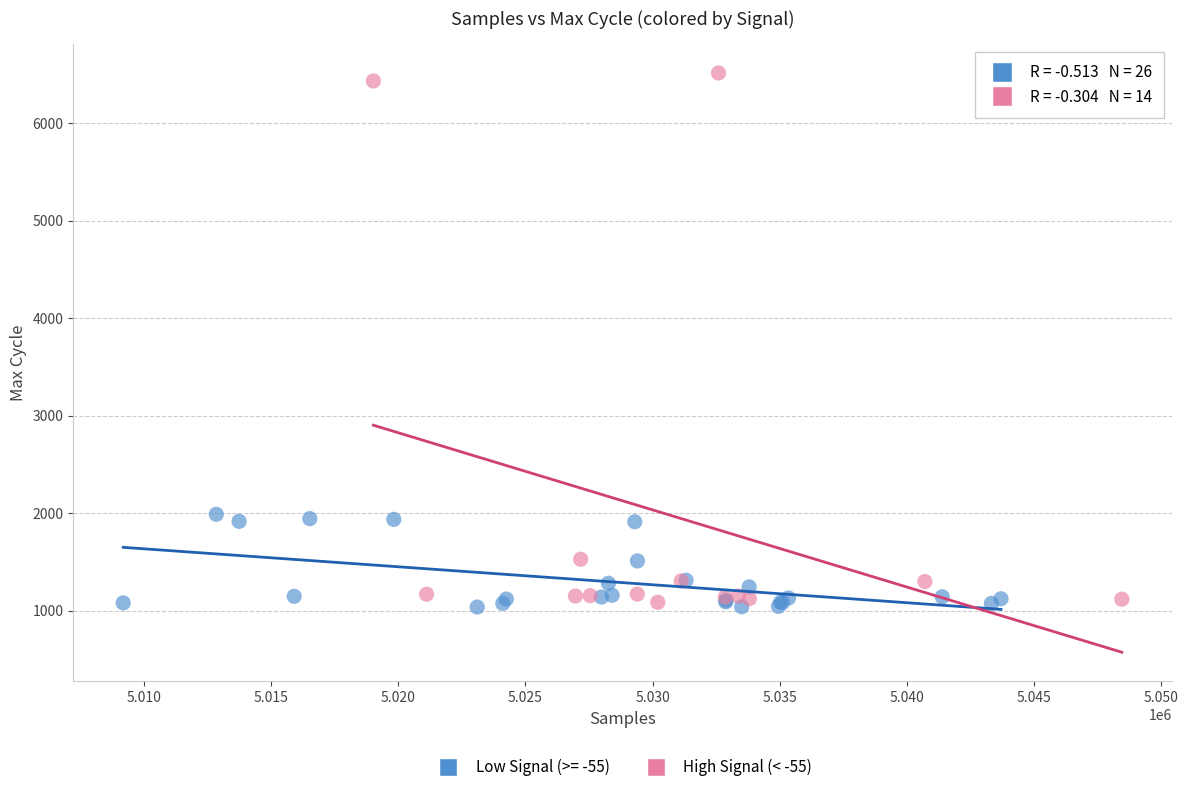

Which series reaches the maximum Y coordinate?

High Signal (< -55)